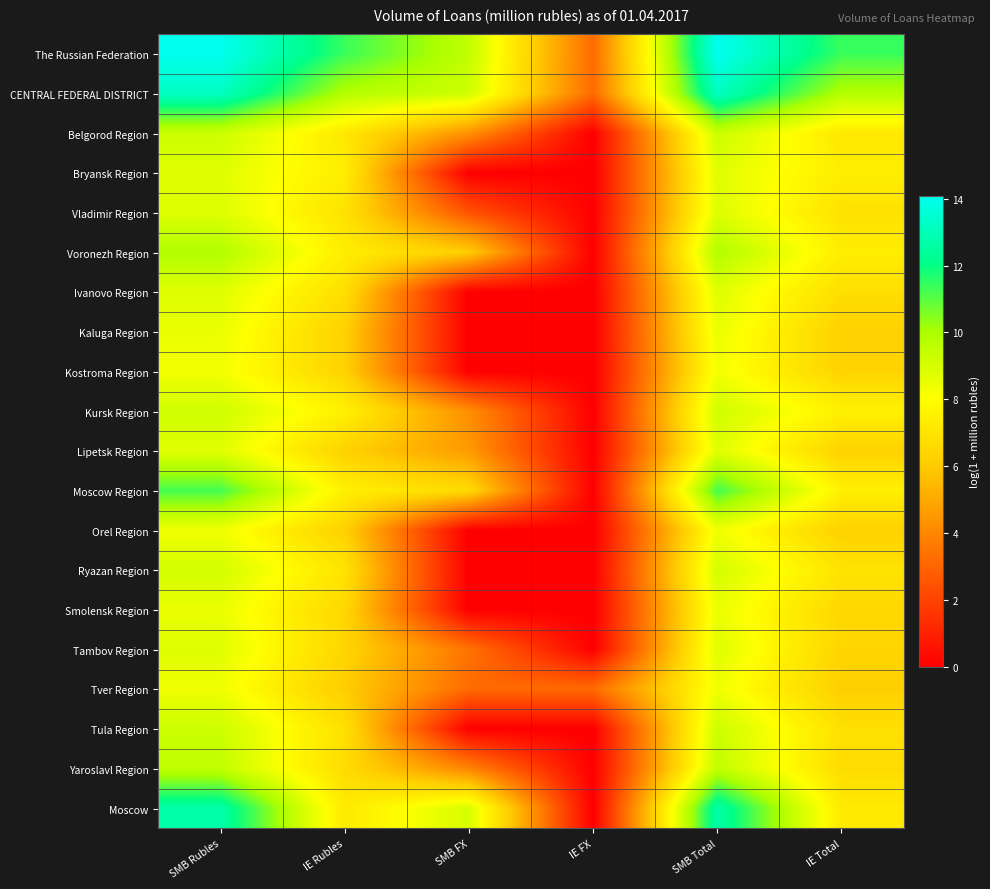

What is the greatest value displayed?

14.1